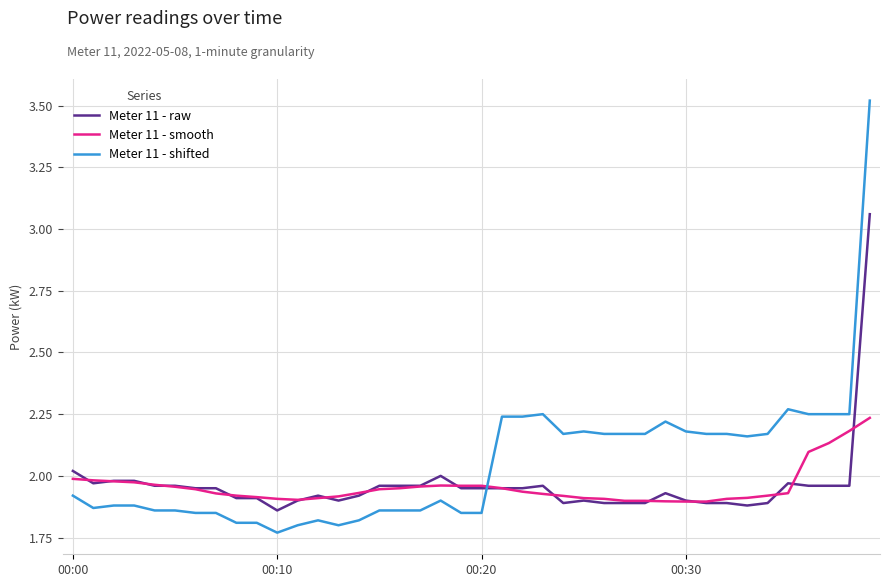

Which series has the largest total across all categories?

Meter 11 - shifted